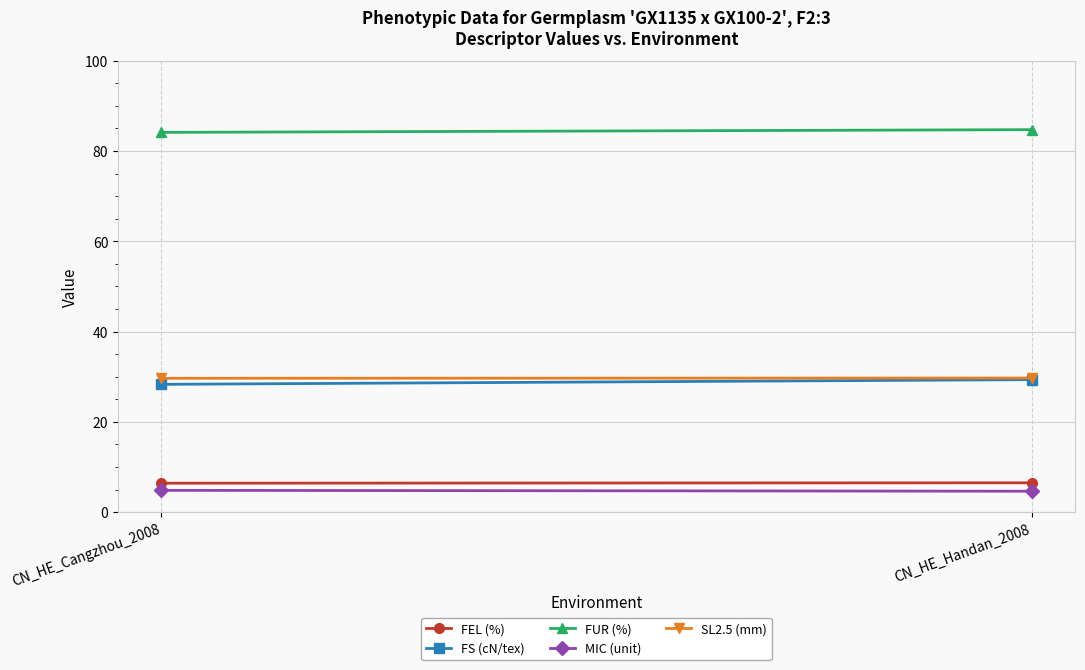

Is the value of SL2.5 (mm) at CN_HE_Cangzhou_2008 greater than the value of FEL (%) at CN_HE_Cangzhou_2008?

Yes